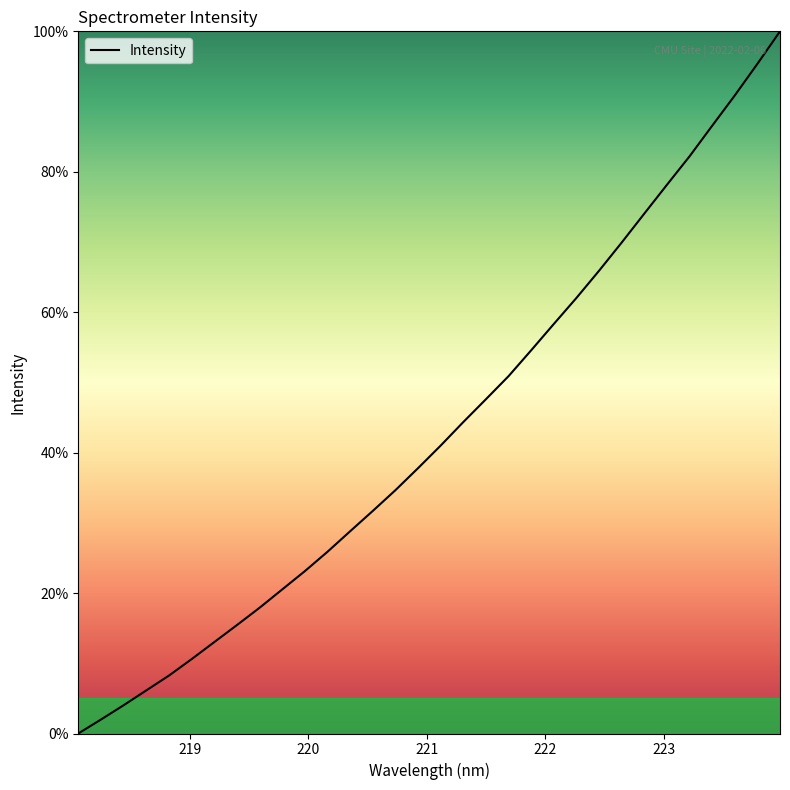

What is the difference between the maximum and minimum values?

100.0